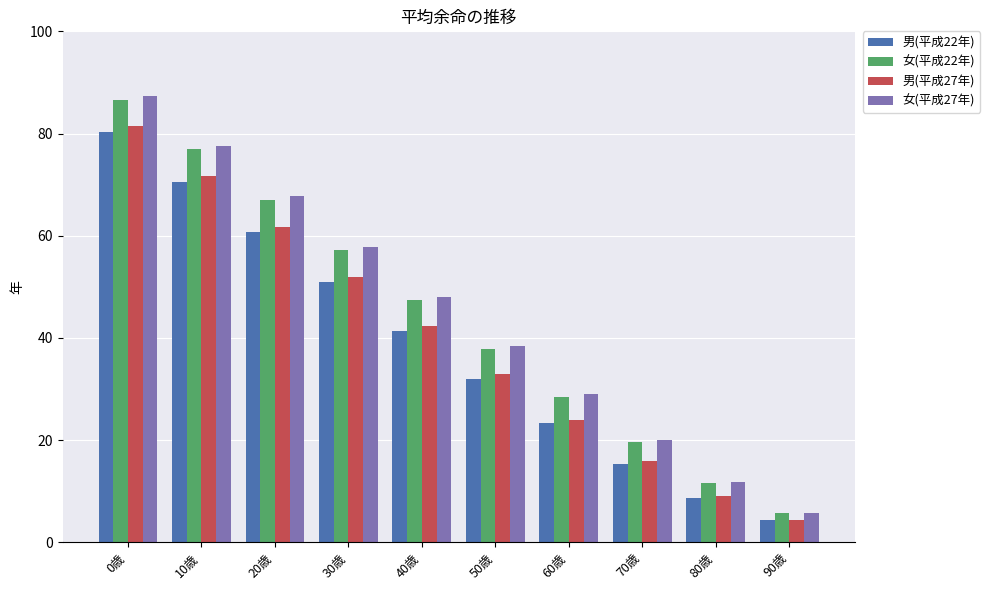

At which label is 女(平成22年) closest to 46?

40歳